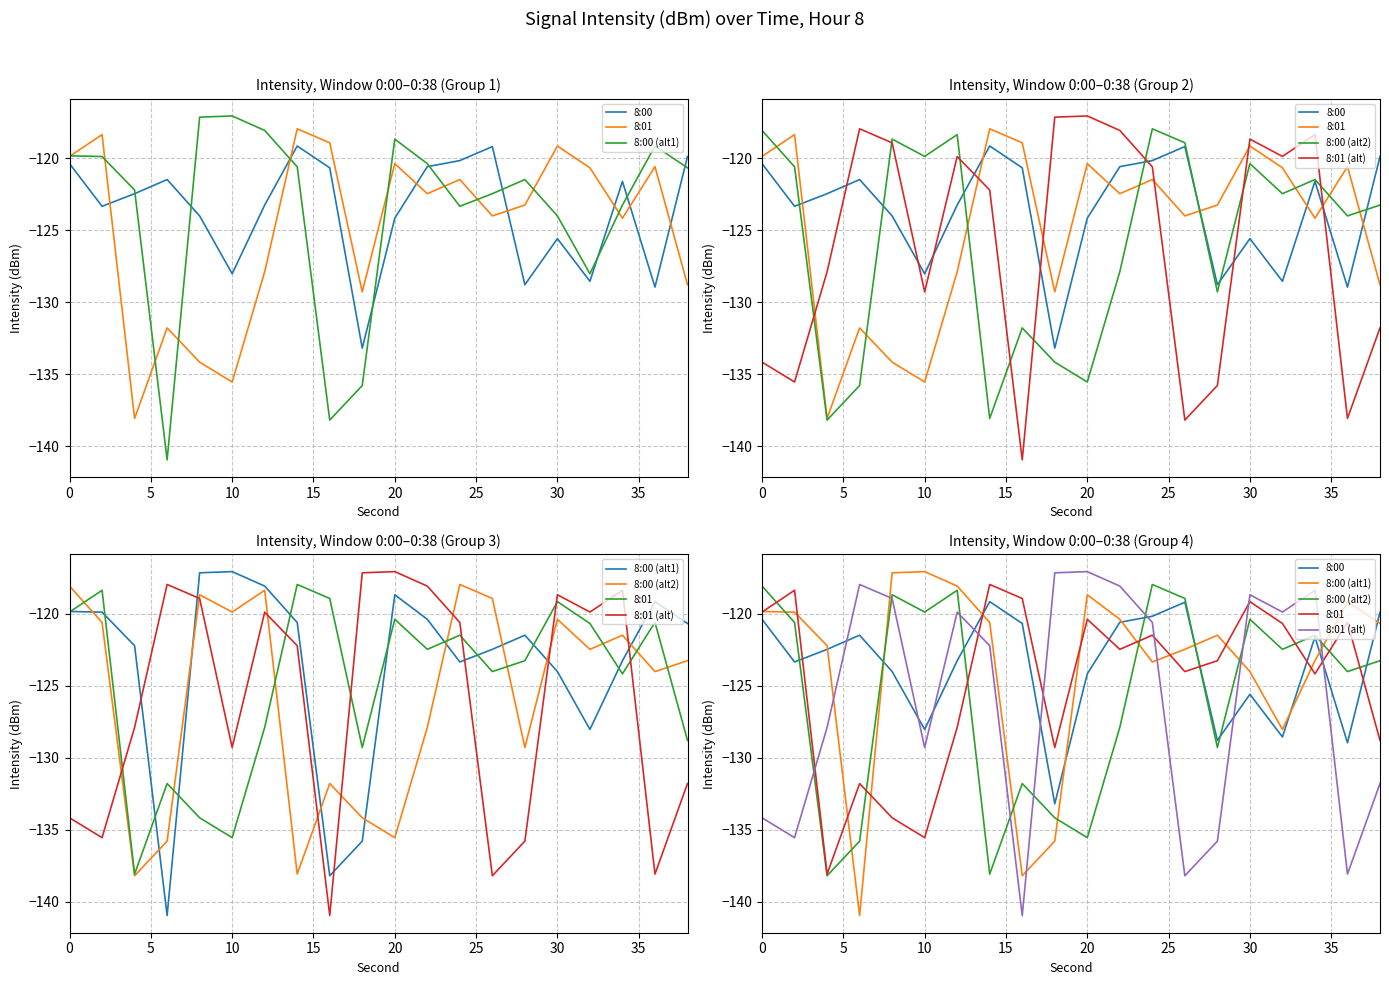

Which series has the largest total across all categories?

8:00 (alt1)